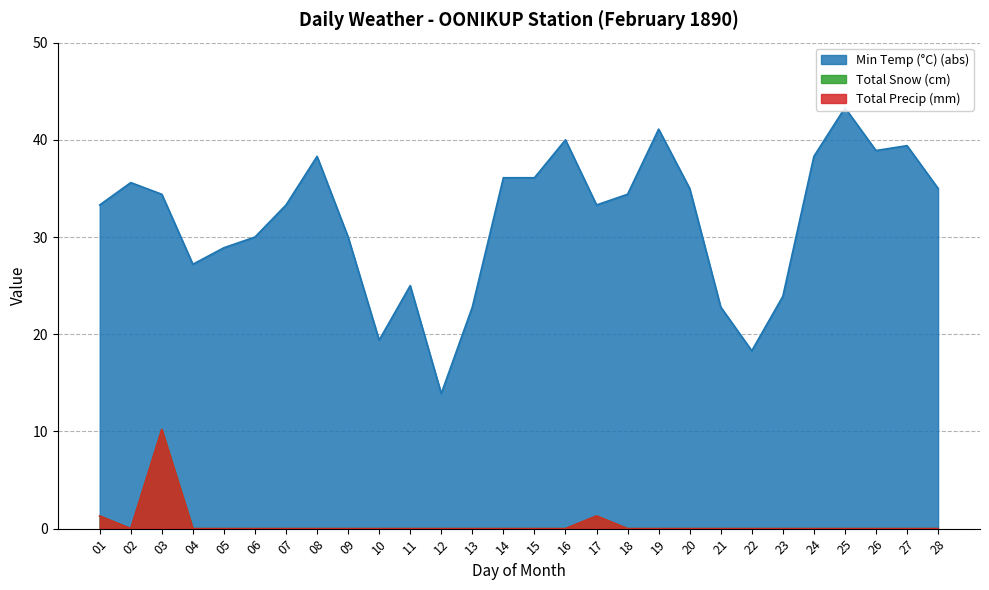

At which category does Total Precip (mm) reach its first local valley?

02